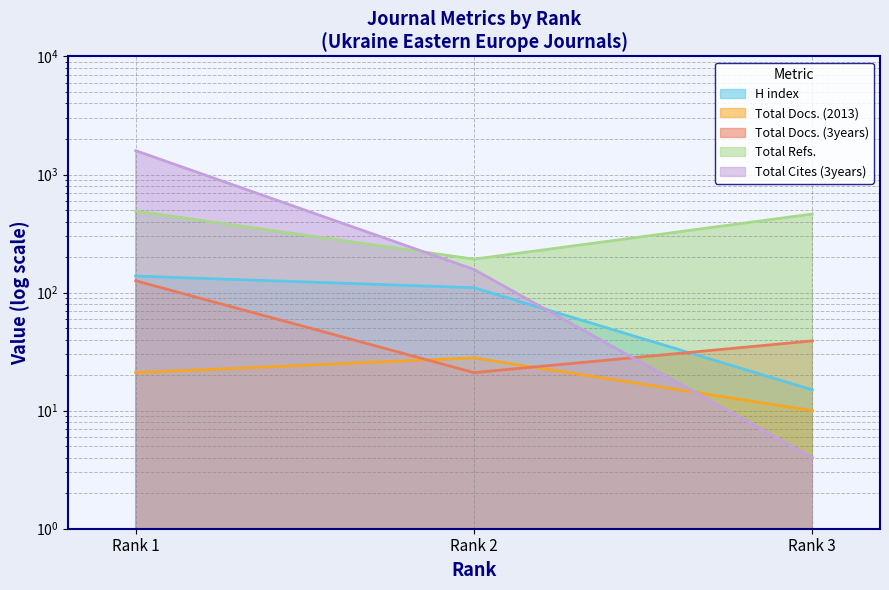

Rank the series at Rank 2 from highest to lowest value.

Total Refs., Total Cites (3years), H index, Total Docs. (2013), Total Docs. (3years)